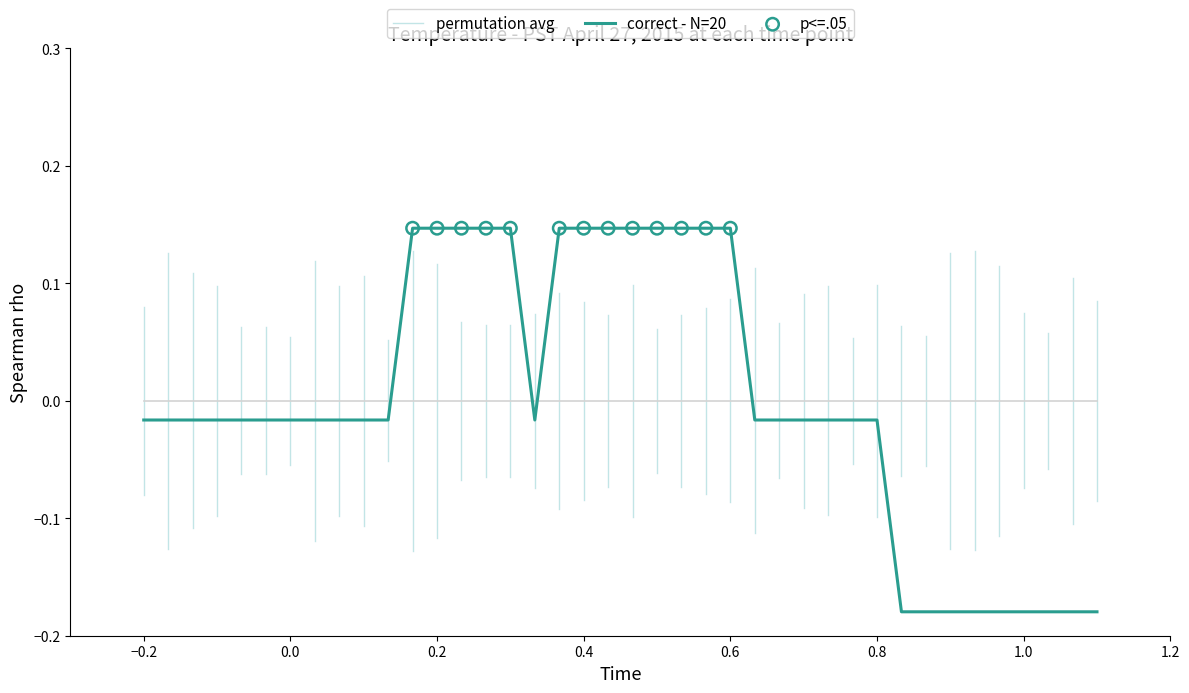

Between 0.6 and −0.2, which is larger?

0.6